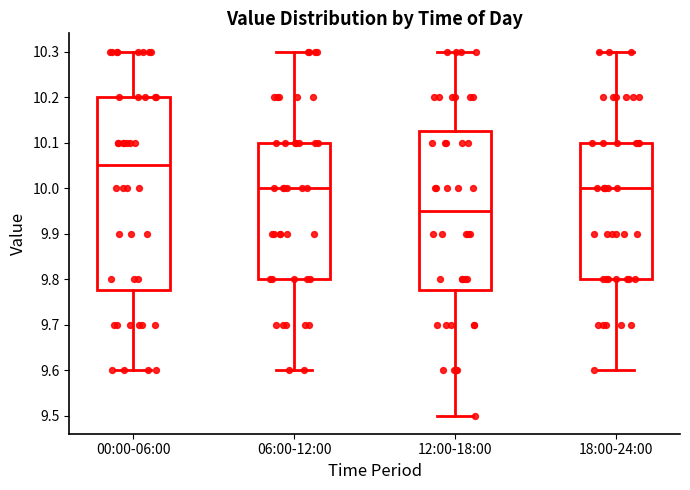

Which box is the tallest, from its lower edge to its upper edge?

00:00-06:00